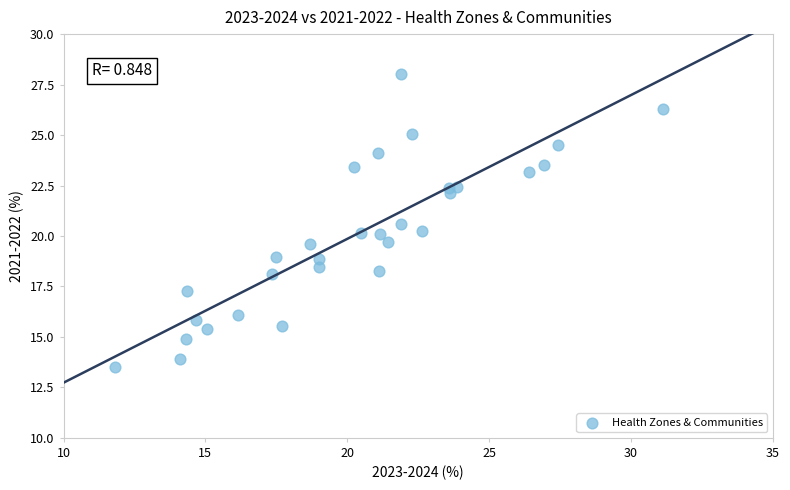

What is the range of Y values (max minus min)?

14.5